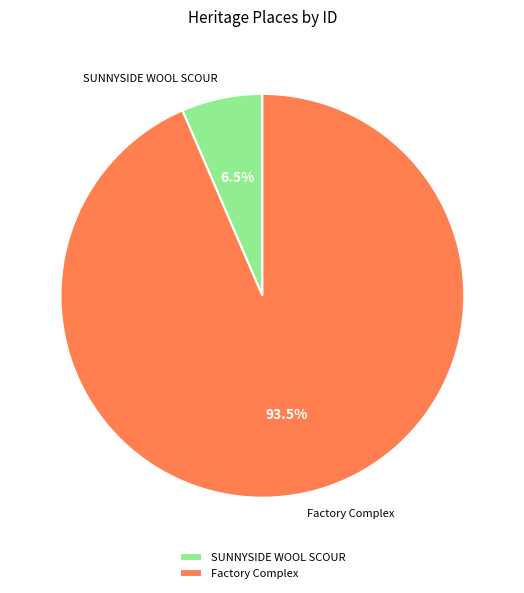

Which slice represents more than half of the pie?

Factory Complex